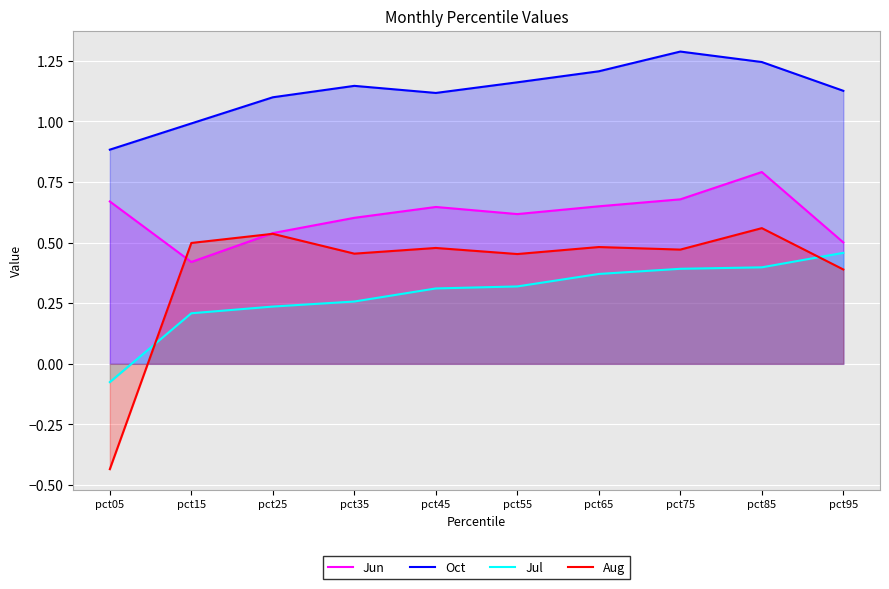

Count the Jun values in the range 0 to 1.

10